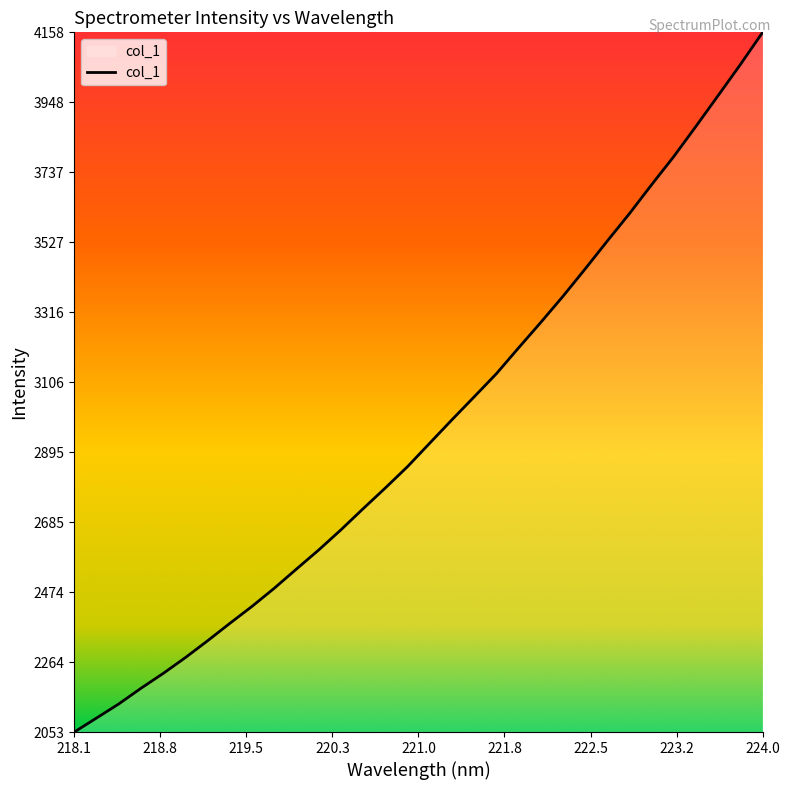

What is the smallest value displayed?

2053.2